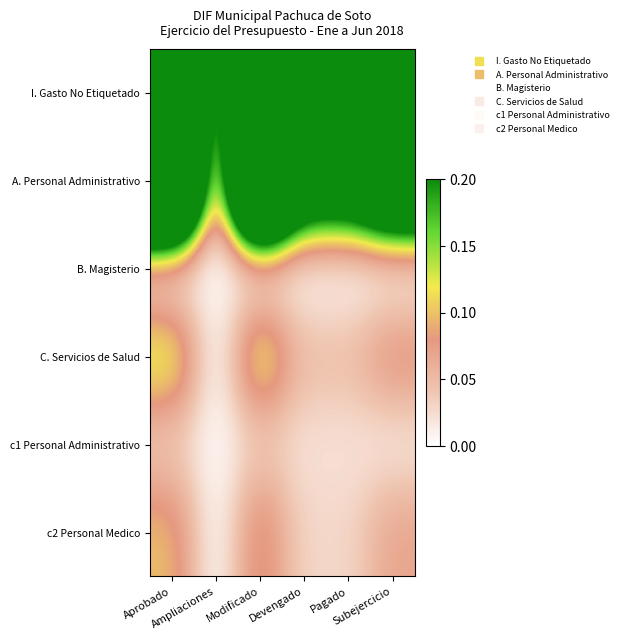

Reading right to left, extract all data points from this chart.

I. Gasto No Etiquetado: Subejercicio=0.6	Pagado=0.4	Devengado=0.4	Modificado=1.0	Ampliaciones=0.0	Aprobado=1.0
A. Personal Administrativo: Subejercicio=0.5	Pagado=0.4	Devengado=0.4	Modificado=0.9	Ampliaciones=0.0	Aprobado=0.9
B. Magisterio: Subejercicio=0.0	Pagado=0.0	Devengado=0.0	Modificado=0.0	Ampliaciones=0.0	Aprobado=0.0
C. Servicios de Salud: Subejercicio=0.1	Pagado=0.0	Devengado=0.0	Modificado=0.1	Ampliaciones=0.0	Aprobado=0.1
c1 Personal Administrativo: Subejercicio=0.0	Pagado=0.0	Devengado=0.0	Modificado=0.0	Ampliaciones=0.0	Aprobado=0.0
c2 Personal Medico: Subejercicio=0.1	Pagado=0.0	Devengado=0.0	Modificado=0.1	Ampliaciones=0.0	Aprobado=0.1